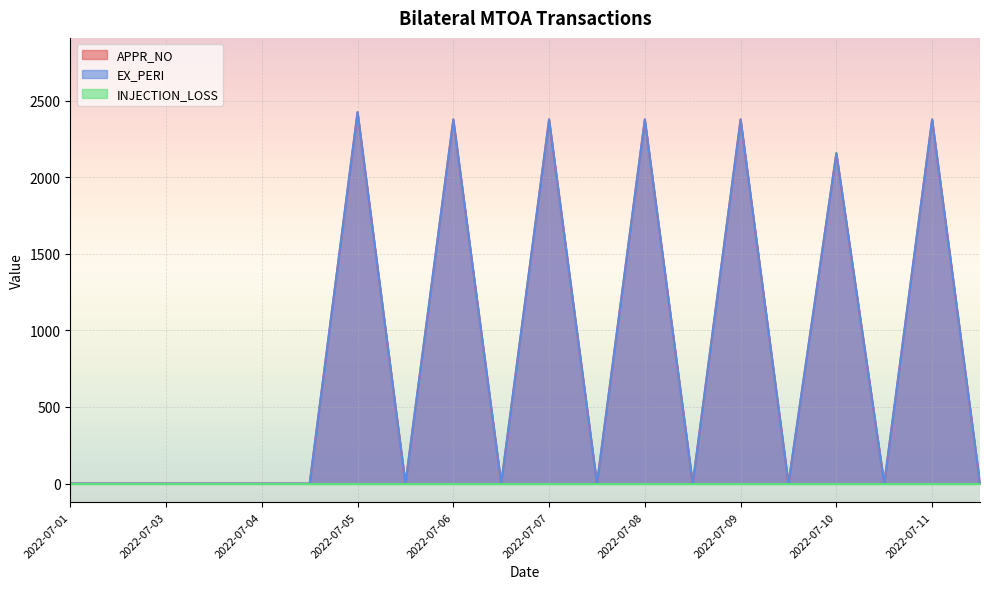

True or false: EX_PERI and APPR_NO intersect in this chart.

False